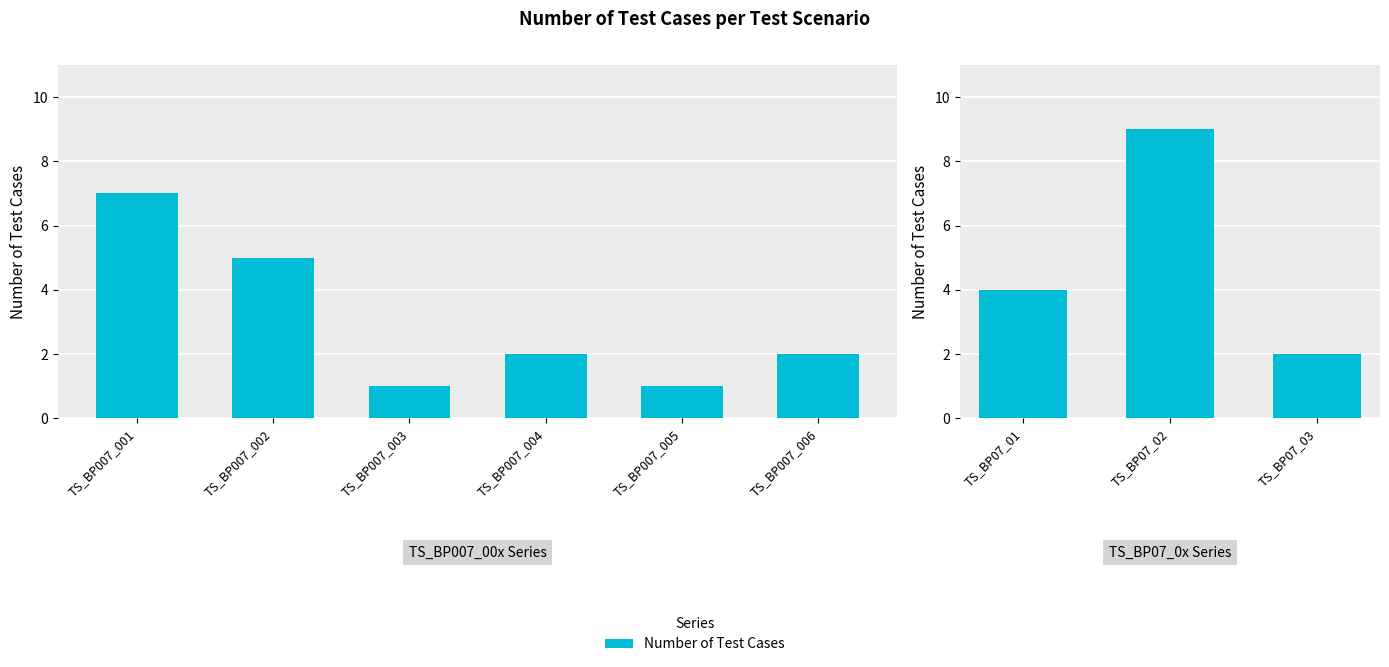

Are the bars horizontal?

No